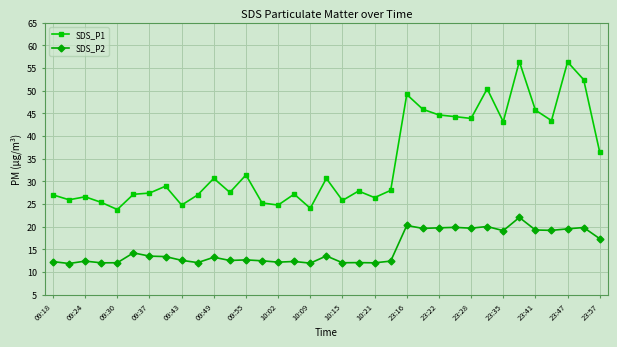

True or false: SDS_P1 and SDS_P2 intersect in this chart.

False